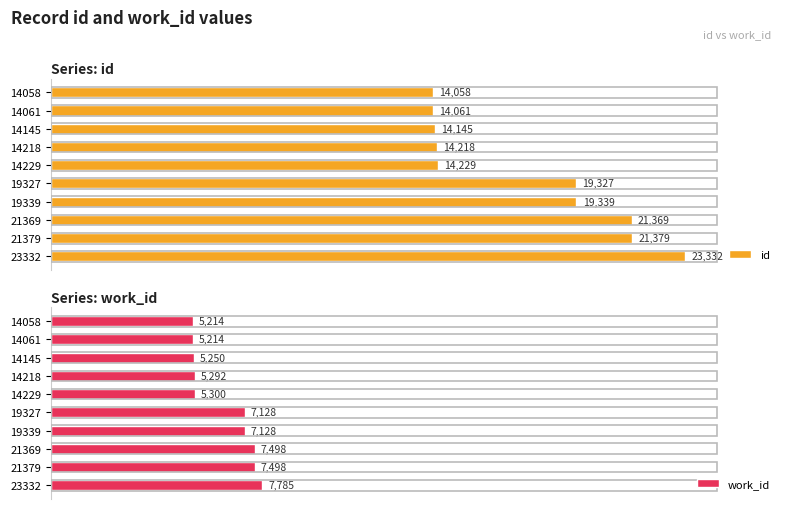

Reading left to right, what are all the values shown in this chart?

id: 14058	14061	14145	14218	14229	19327	19339	21369	21379	23332
work_id: 5214	5214	5250	5292	5300	7128	7128	7498	7498	7785